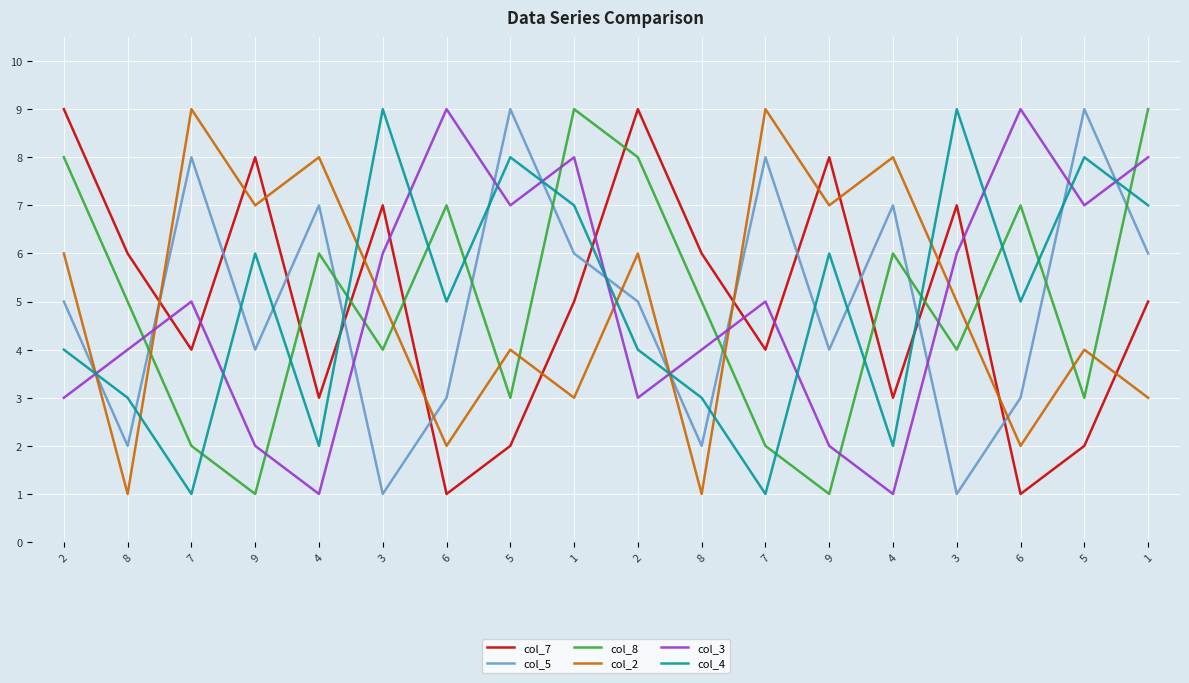

What are all the series names shown in the legend?

col_7, col_5, col_8, col_2, col_3, col_4